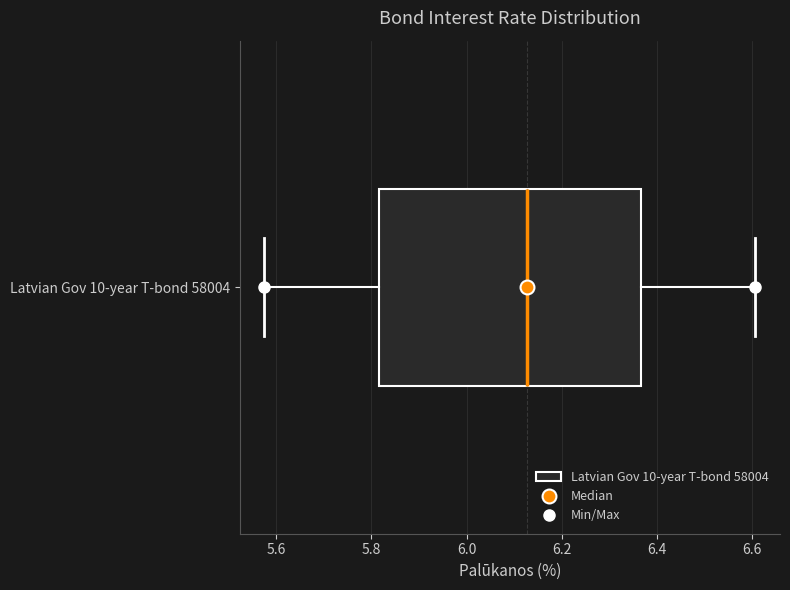

Where does the median line of the box for Latvian Gov 10-year T-bond 58004 sit on the x-axis? The values are not printed on the chart, so give them approximately, as read against the axis.

6.12